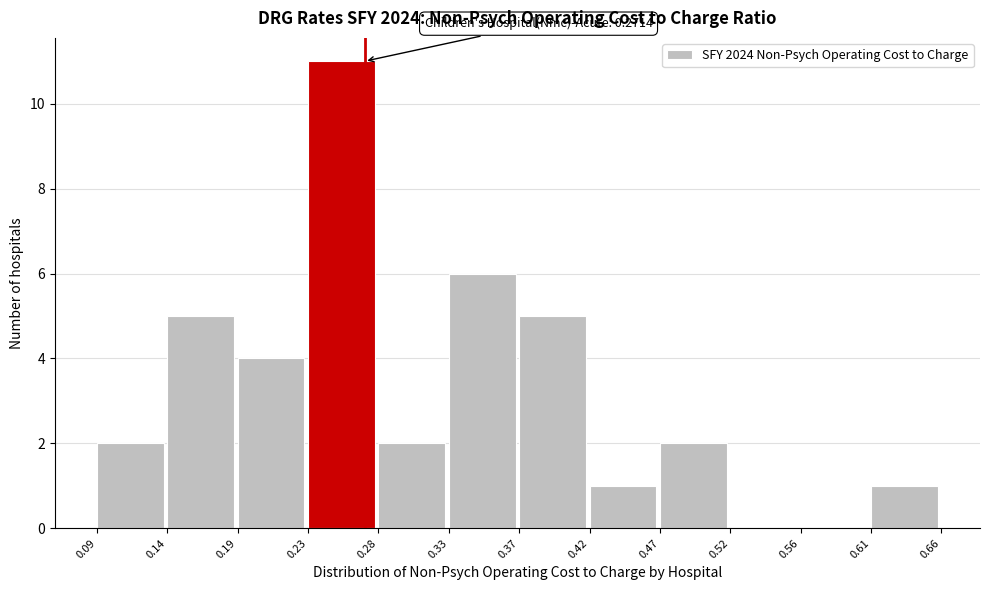

Over which range of the x-axis is the bar tallest?

0.23 to 0.28